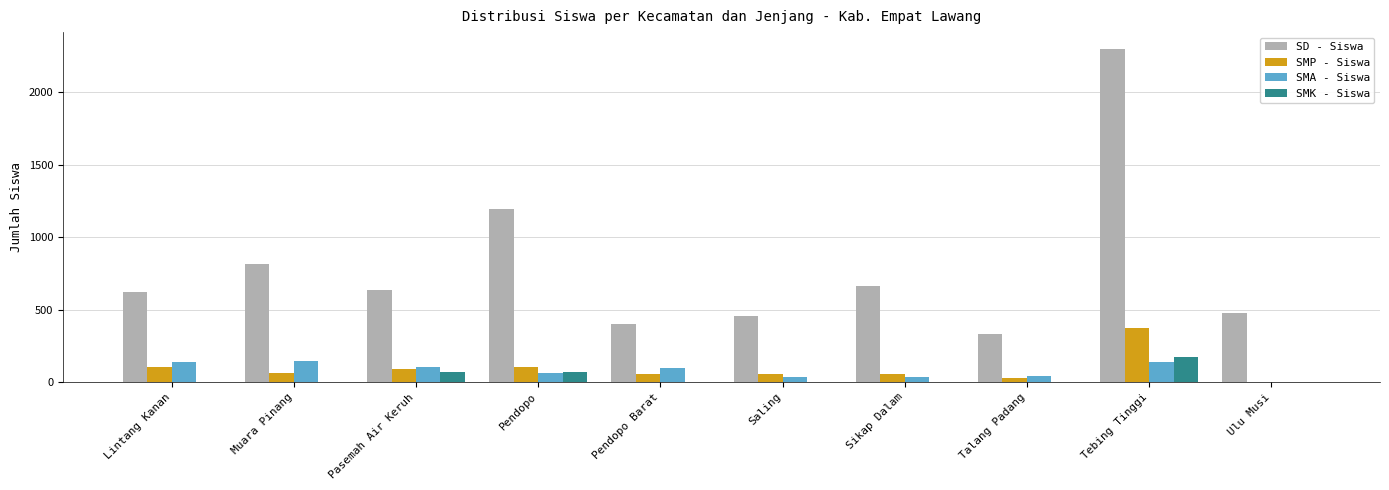

How many categories are shown in the chart?

10